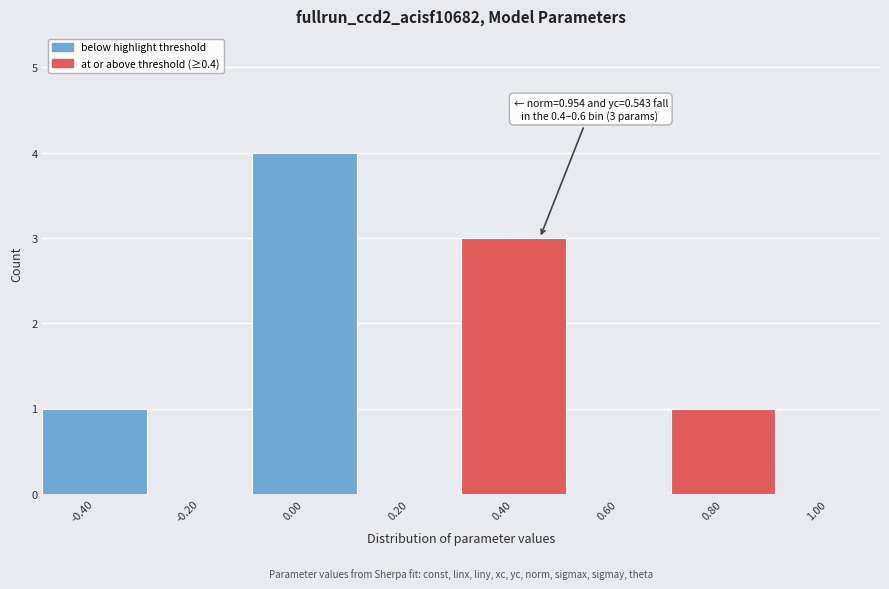

Reading left to right, transcribe all the data shown in this chart.

-0.40=1	-0.20=0	0.00=4	0.20=0	0.40=3	0.60=0	0.80=1	1.00=0